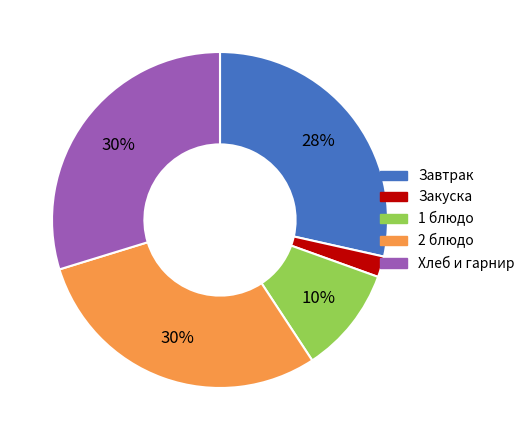

Does any single category account for the majority?

No